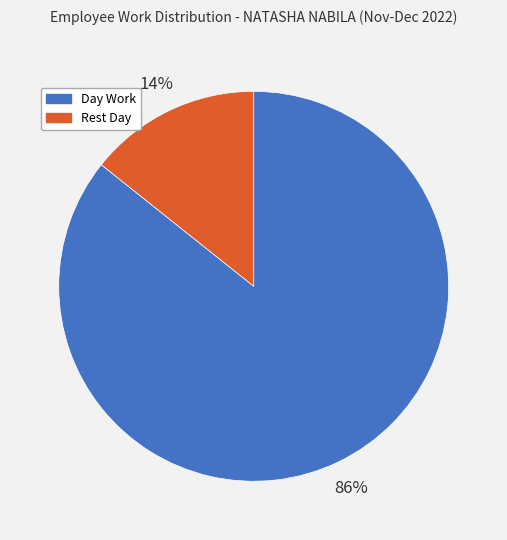

The Rest Day slice represents 26% of the pie. True or false?

False